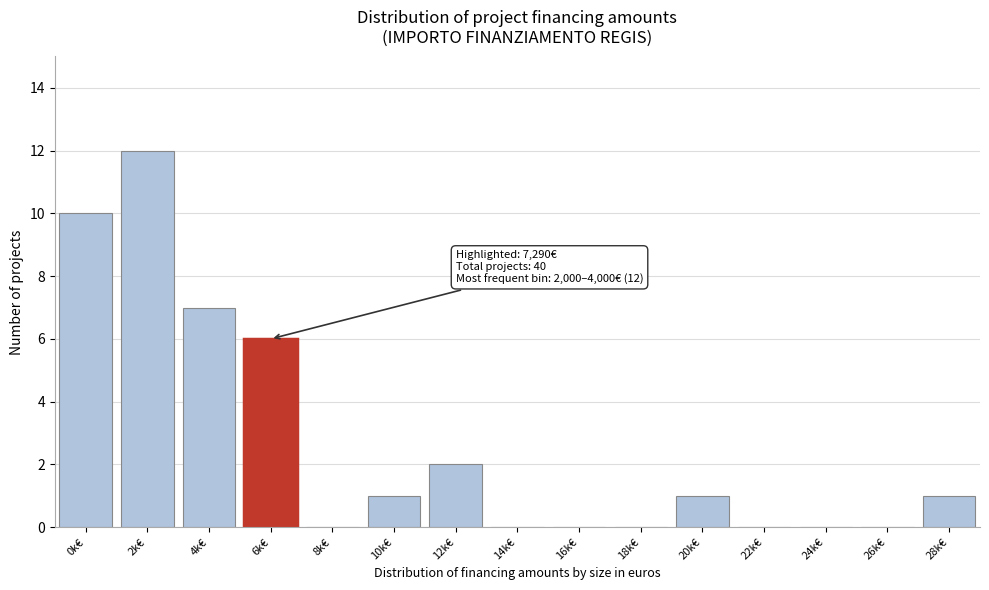

Reading left to right, transcribe all the data shown in this chart.

0k€=10	2k€=12	4k€=7	6k€=6	8k€=0	10k€=1	12k€=2	14k€=0	16k€=0	18k€=0	20k€=1	22k€=0	24k€=0	26k€=0	28k€=1